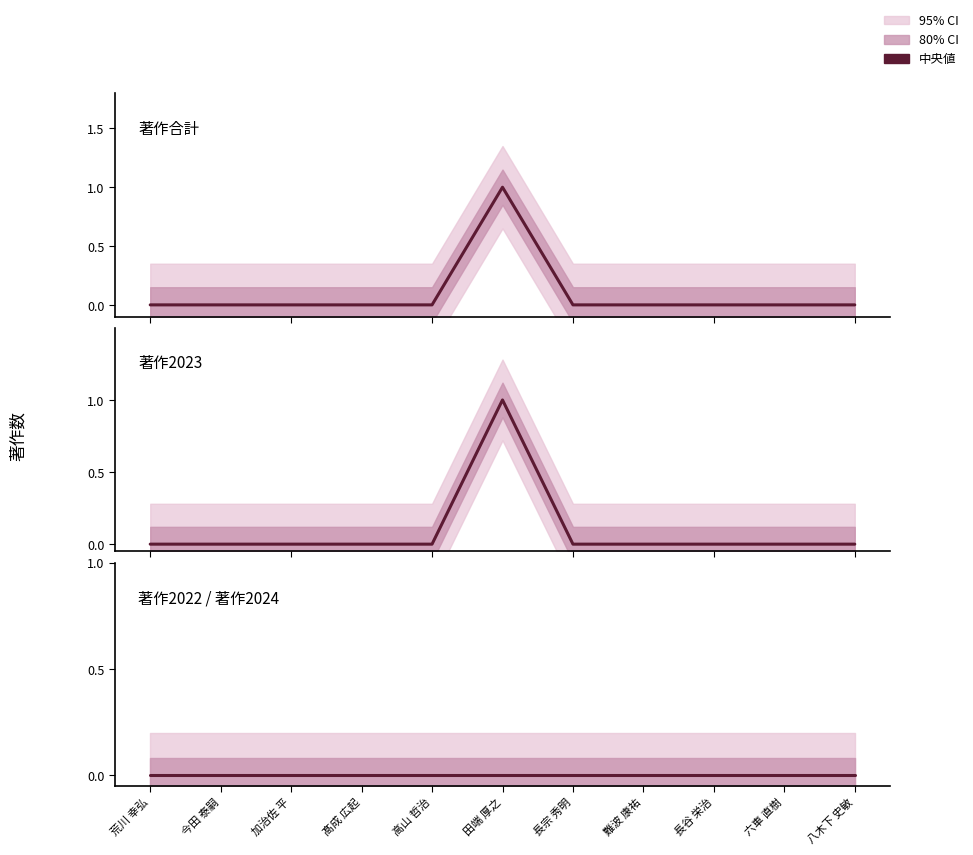

How many lines are shown in the chart?

3